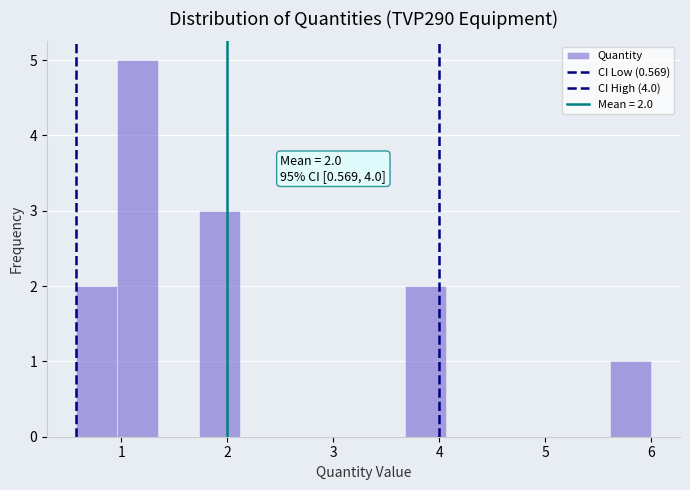

Read against the x-axis, roughly where is the centre of the tallest bar?

1.2